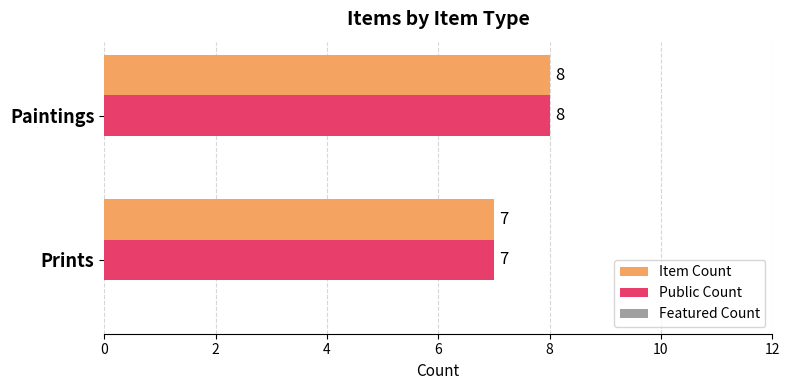

Count the number of data series in this chart.

2